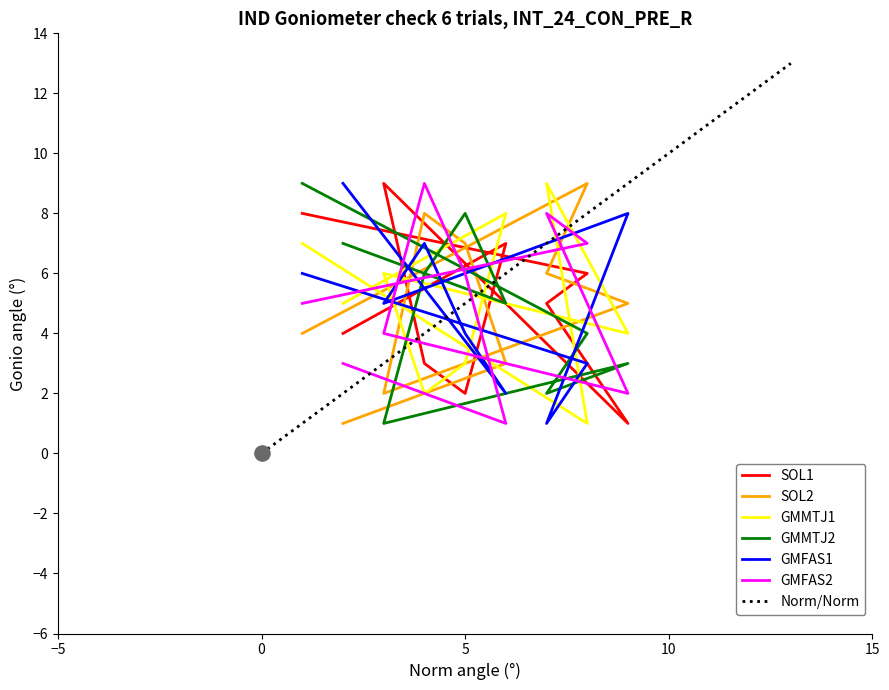

At which category is the sum across all series the highest?

1